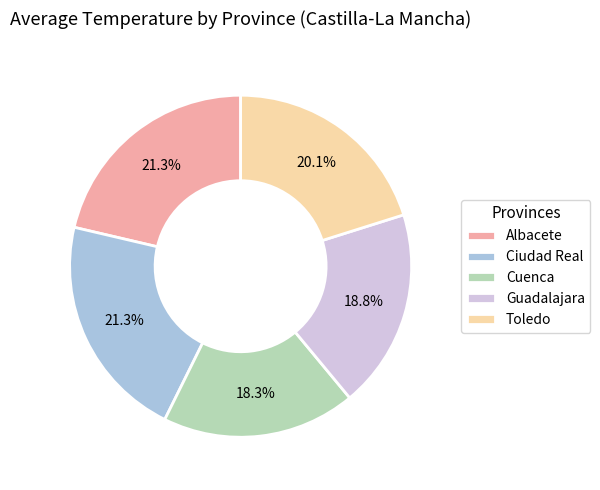

To the nearest percent, what is the combined percentage of Guadalajara and Cuenca?

37%